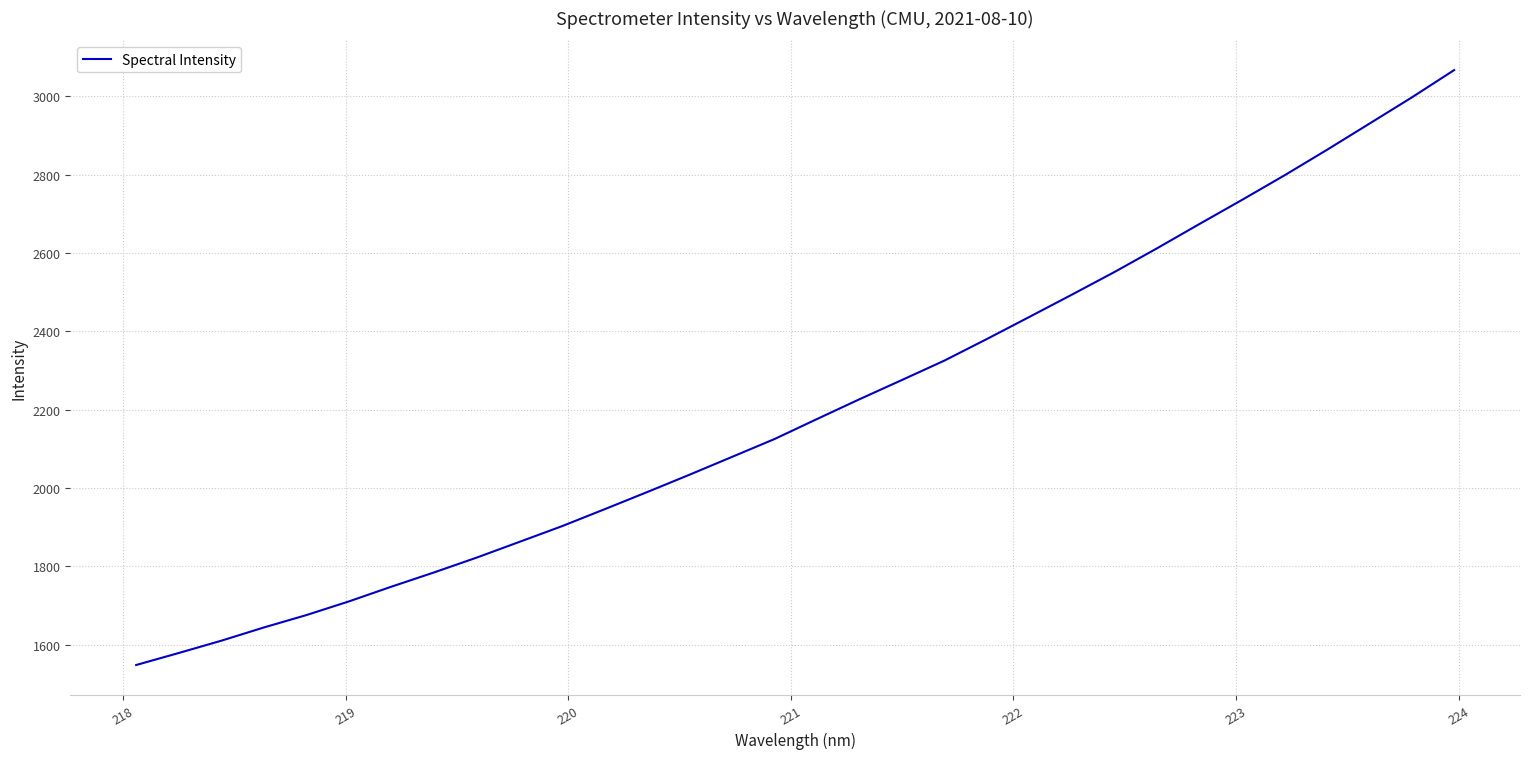

What is the minimum value shown in the chart?

1548.1